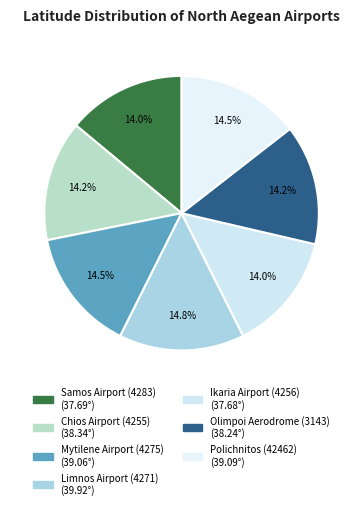

How many segments does this pie chart have?

7